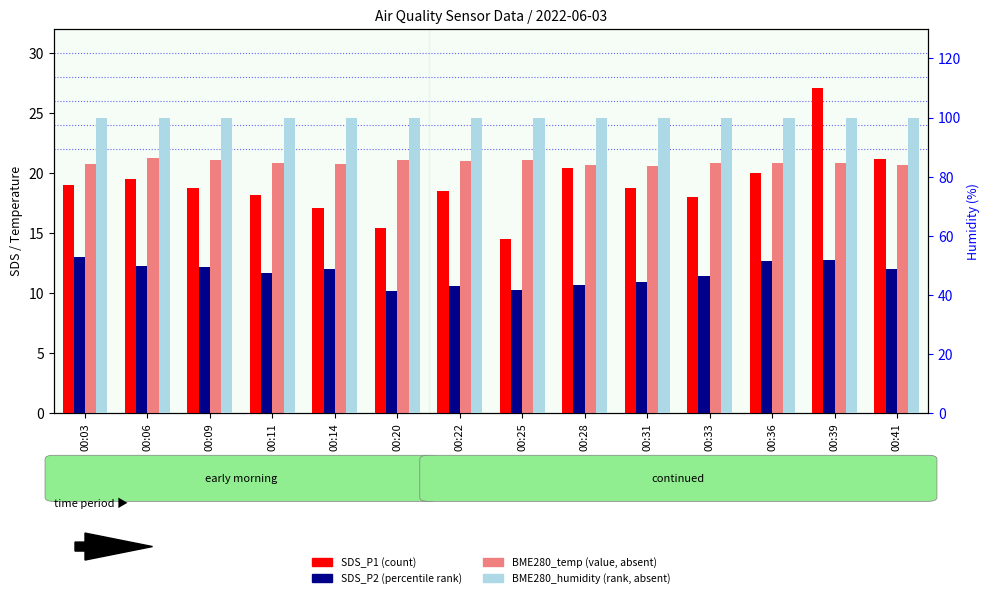

What is the difference between the highest and lowest values at 00:36?

87.3